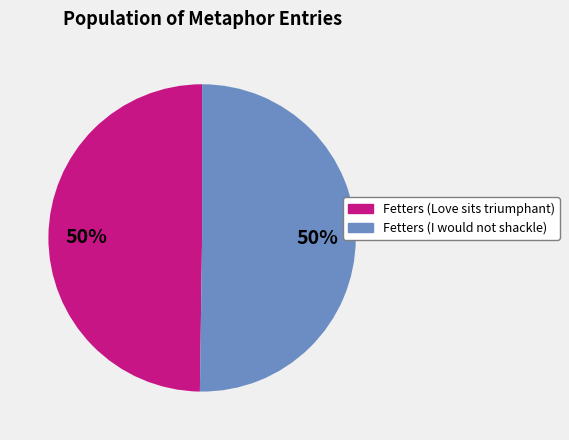

How many segments does this pie chart have?

2